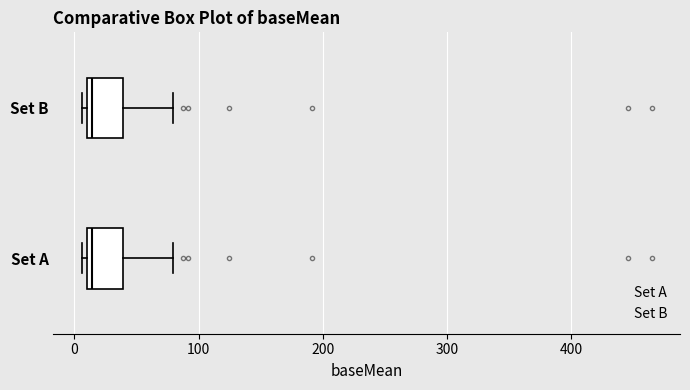

Reading bottom to top, transcribe this box plot: for each box, give where its median line is, the range the box spans, and where its two whiskers end, as read against the x-axis. The values are not printed on the chart, so give them approximately, as read against the axis.

Set A: median 10 (just right of the box's left edge), box 10 to 40, whiskers 10 (just left of the box's left edge) to 80
Set B: median 10 (just right of the box's left edge), box 10 to 40, whiskers 10 (just left of the box's left edge) to 80